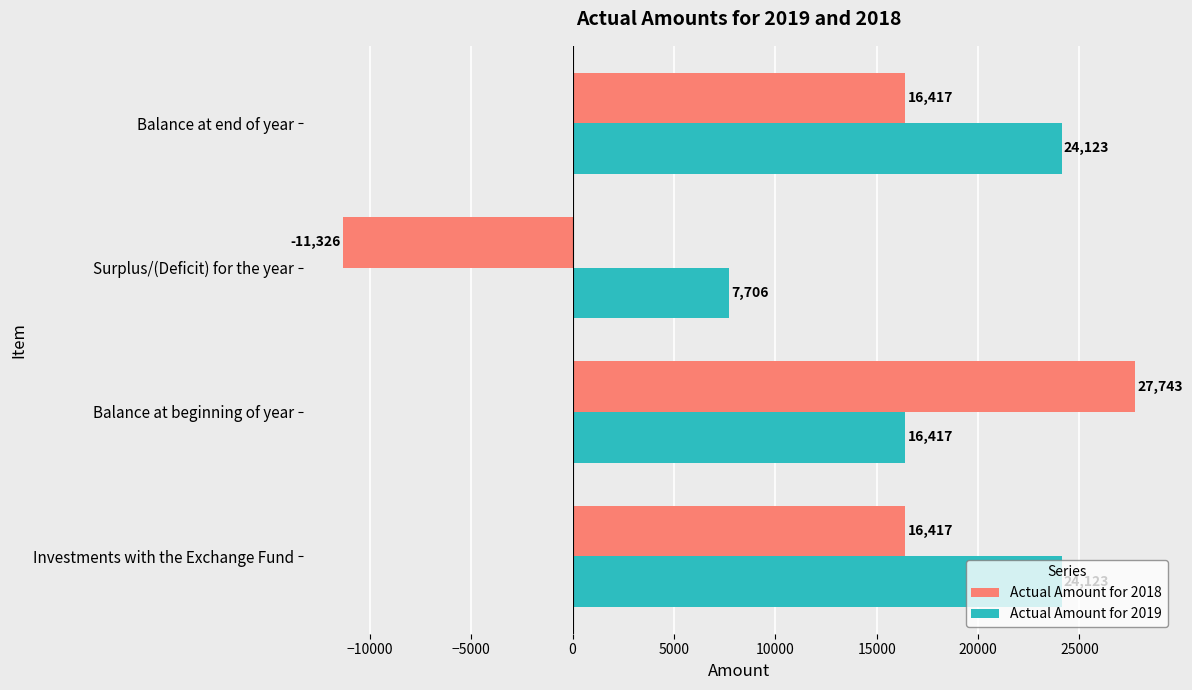

What is the total value across all series at Surplus/(Deficit) for the year?

-3620